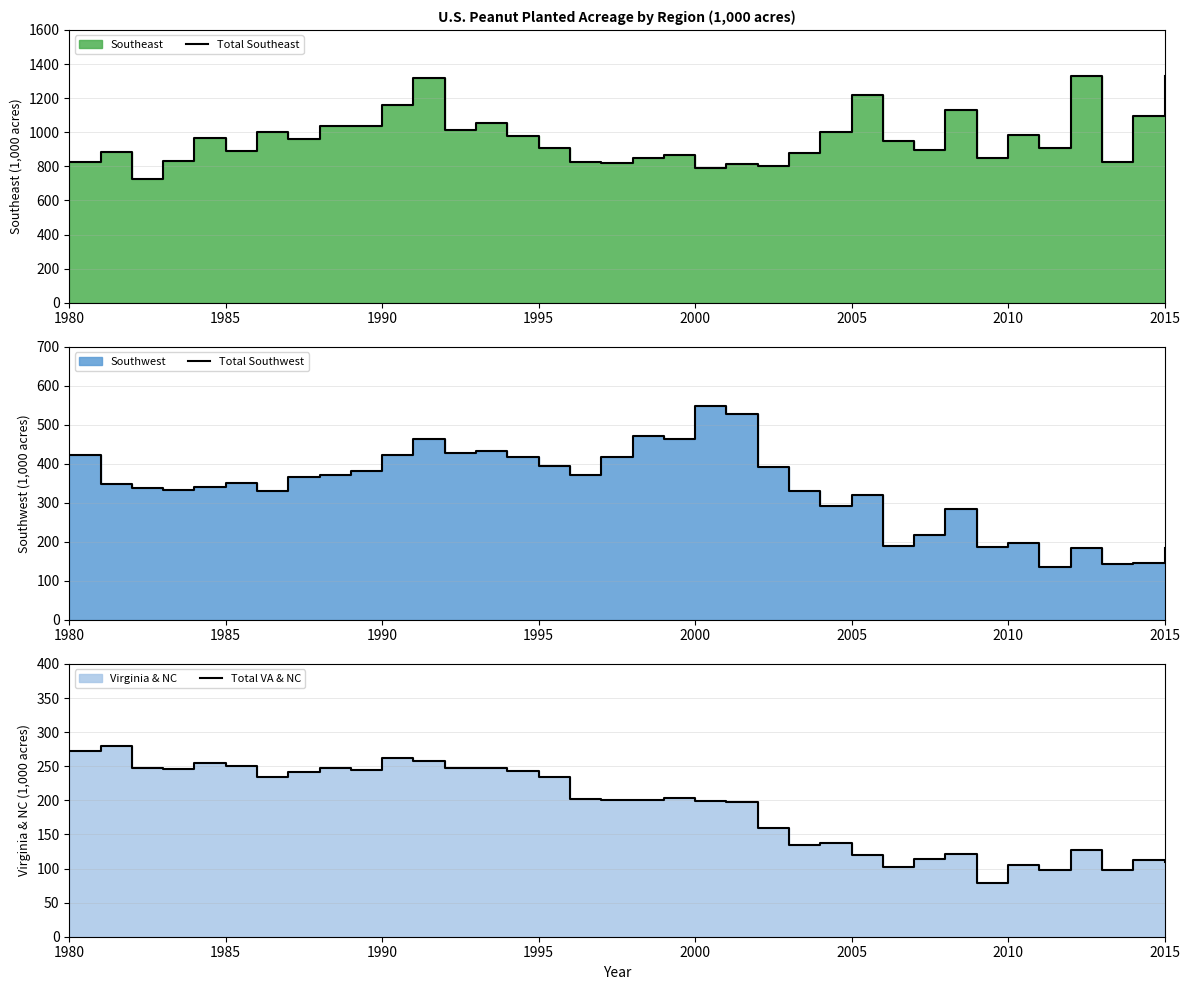

Reading left to right, what are all the values shown in this chart?

Total Southeast: 826.5	885.0	725.0	831.0	964.0	888.0	1001.0	960.0	1038.0	1038.0	1162.0	1318.5	1010.5	1054.5	980.0	908.5	828.0	817.0	848.0	866.5	788.5	816.0	801.0	879.0	1000.0	1218.0	951.0	898.0	1128.0	851.0	986.0	907.0	1327.0	825.0	1094.0	1331.0
Total Southwest: 421.9	349.0	338.4	334.0	339.6	351.4	329.7	366.4	372.4	382.2	422.0	462.7	429.1	432.0	418.0	395.0	371.5	417.0	472.0	465.0	549.3	527.2	393.0	330.0	292.0	319.0	190.0	218.0	284.0	186.0	197.0	135.6	184.0	144.0	146.5	185.0
Total VA & NC: 273.0	280.0	248.0	246.0	255.0	251.0	234.0	241.0	247.0	245.0	262.0	258.0	247.0	247.0	243.0	234.0	202.0	200.0	201.0	203.0	199.0	198.0	159.0	135.0	138.0	120.0	102.0	114.0	122.0	79.0	105.0	98.0	127.0	98.0	113.0	109.0